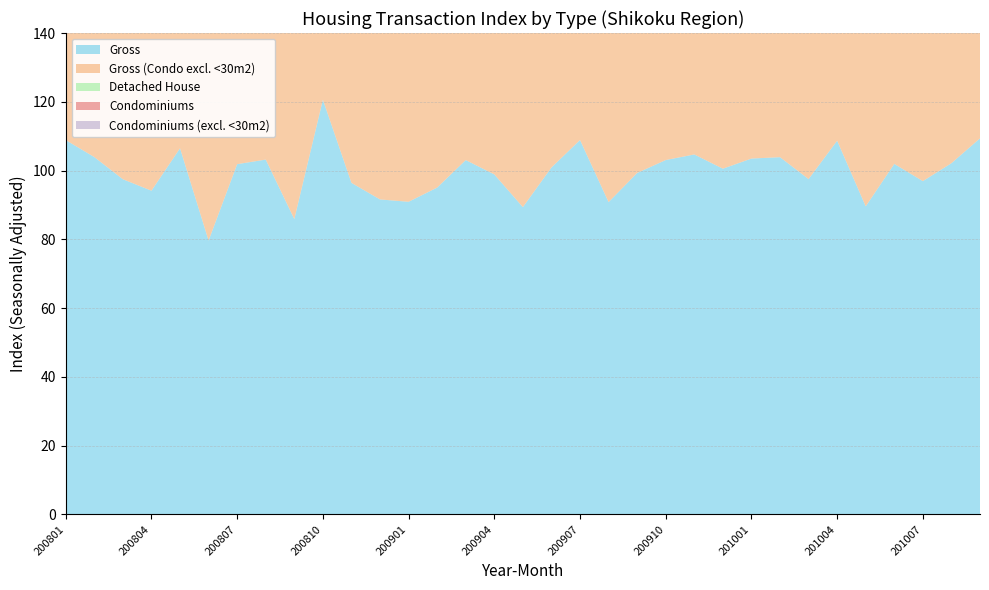

Reading right to left, transcribe all the data shown in this chart.

Gross: 201009=109.4	201008=102.1	201007=96.9	201006=101.9	201005=89.6	201004=108.7	201003=97.5	201002=103.9	201001=103.5	200912=100.5	200911=104.7	200910=103.1	200909=99.3	200908=90.8	200907=108.9	200906=100.9	200905=89.4	200904=98.9	200903=103.0	200902=95.0	200901=90.9	200812=91.6	200811=96.4	200810=120.6	200809=85.9	200808=103.2	200807=101.9	200806=79.6	200805=106.5	200804=94.1	200803=97.5	200802=103.9	200801=108.9
Gross (Condo excl. <30m2): 201009=108.7	201008=102.1	201007=95.7	201006=101.2	201005=87.9	201004=111.2	201003=97.7	201002=104.9	201001=104.0	200912=100.2	200911=105.4	200910=106.8	200909=99.5	200908=91.7	200907=109.7	200906=101.8	200905=87.9	200904=98.1	200903=104.1	200902=94.9	200901=93.5	200812=91.6	200811=96.5	200810=123.9	200809=85.7	200808=101.6	200807=102.6	200806=80.8	200805=104.8	200804=95.2	200803=96.8	200802=103.2	200801=108.9
Detached House: 201009=106.5	201008=98.1	201007=99.6	201006=99.8	201005=92.2	201004=107.4	201003=99.1	201002=105.0	201001=102.9	200912=102.5	200911=106.0	200910=105.6	200909=98.5	200908=90.1	200907=116.0	200906=104.2	200905=89.8	200904=100.0	200903=102.4	200902=97.8	200901=95.0	200812=92.8	200811=97.9	200810=128.1	200809=88.9	200808=104.8	200807=106.0	200806=85.1	200805=111.3	200804=97.3	200803=105.6	200802=107.1	200801=117.2
Condominiums: 201009=115.3	201008=111.0	201007=96.9	201006=109.5	201005=83.0	201004=111.8	201003=95.5	201002=98.1	201001=104.9	200912=90.0	200911=97.3	200910=96.8	200909=97.3	200908=87.7	200907=93.7	200906=90.6	200905=90.0	200904=93.5	200903=105.8	200902=83.9	200901=76.3	200812=84.5	200811=88.8	200810=94.7	200809=69.7	200808=90.8	200807=99.6	200806=62.2	200805=90.8	200804=81.7	200803=72.5	200802=91.8	200801=78.7
Condominiums (excl. <30m2): 201009=114.7	201008=113.6	201007=89.8	201006=106.8	201005=79.4	201004=122.3	201003=100.8	201002=102.4	201001=107.1	200912=86.0	200911=99.2	200910=103.5	200909=100.9	200908=92.6	200907=97.7	200906=93.7	200905=88.1	200904=87.7	200903=116.5	200902=81.1	200901=86.4	200812=83.0	200811=87.3	200810=94.7	200809=68.7	200808=80.7	200807=105.5	200806=65.5	200805=88.5	200804=84.2	200803=70.2	200802=85.1	200801=71.6